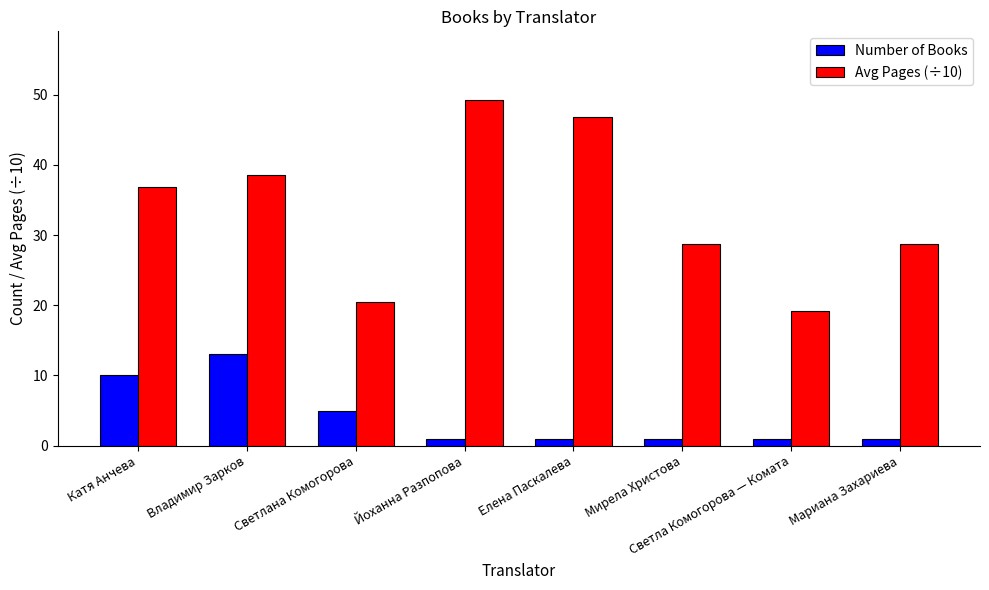

Which series has the largest range (max minus min)?

Avg Pages (÷10)